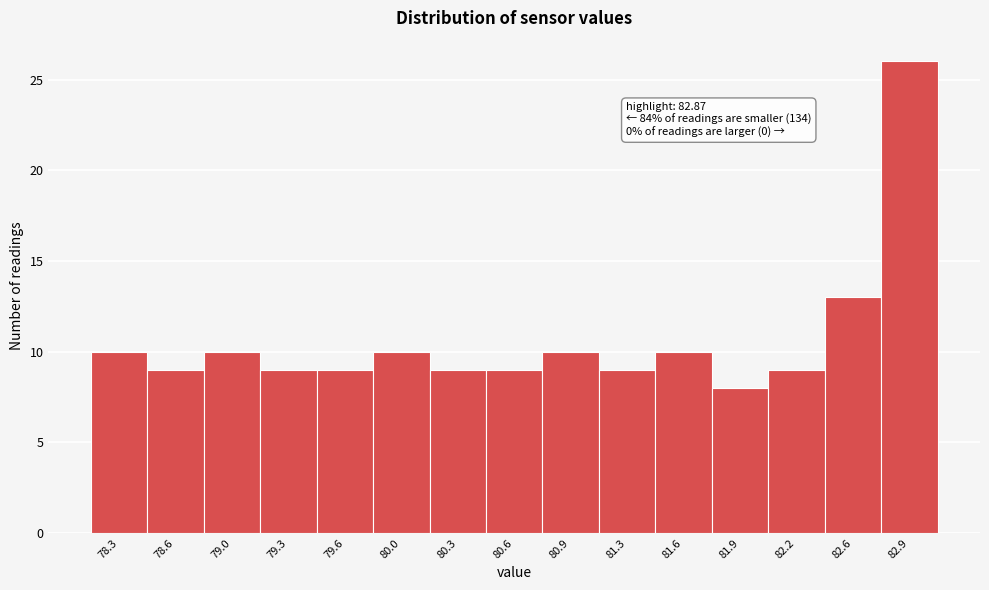

Which range on the x-axis has the tallest bar?

82.75 to 83.05